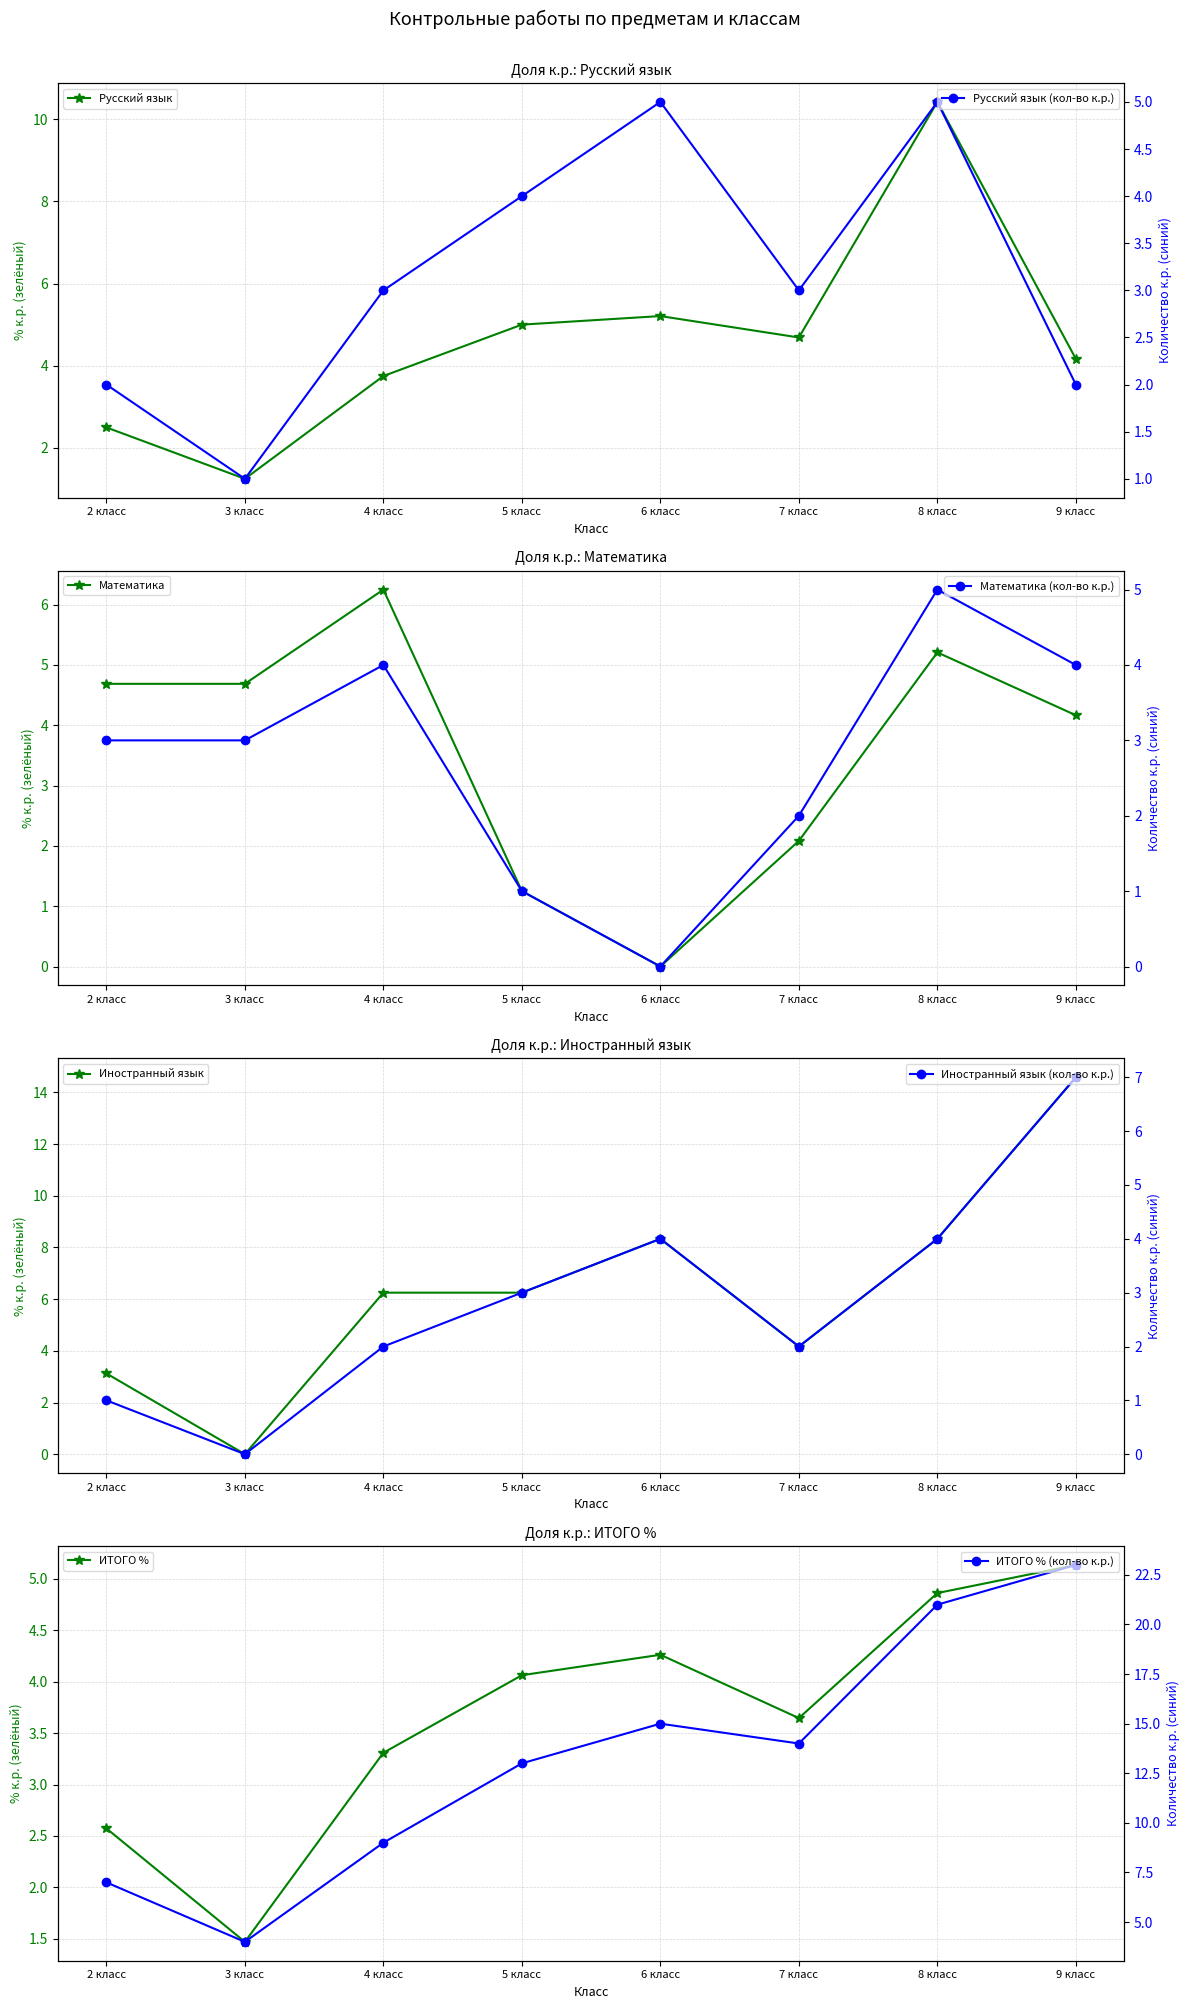

Reading left to right, what are all the values shown in this chart?

Русский язык: 2.5	1.2	3.8	5.0	5.2	4.7	10.4	4.2
Математика: 4.7	4.7	6.2	1.2	0.0	2.1	5.2	4.2
Иностранный язык: 3.1	0.0	6.2	6.2	8.3	4.2	8.3	14.6
ИТОГО %: 2.6	1.5	3.3	4.1	4.3	3.6	4.9	5.1